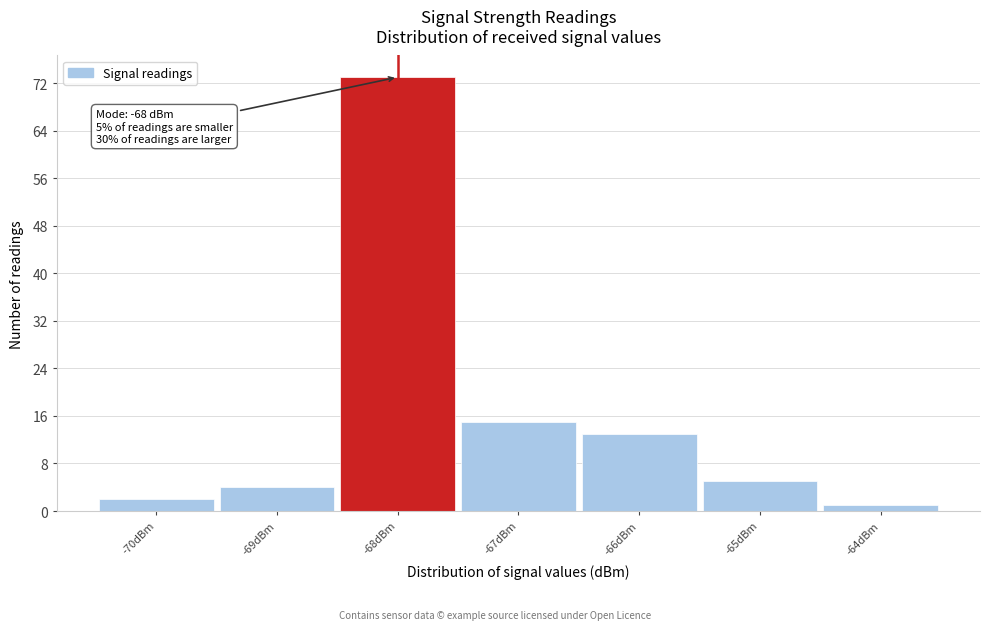

Which range on the x-axis has the tallest bar?

-68.5 to -67.5